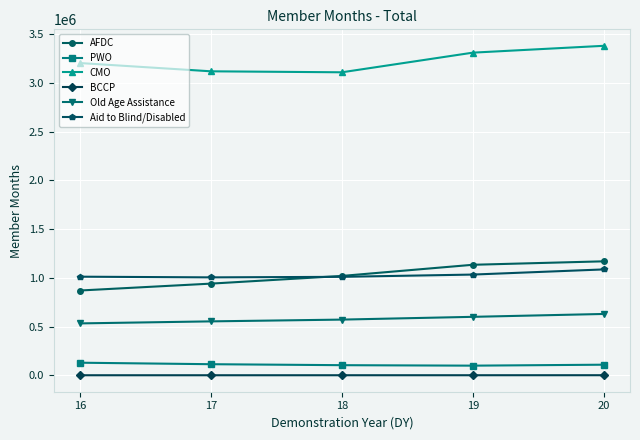

What is the value of the BCCP point at the 5th from the left?

2617